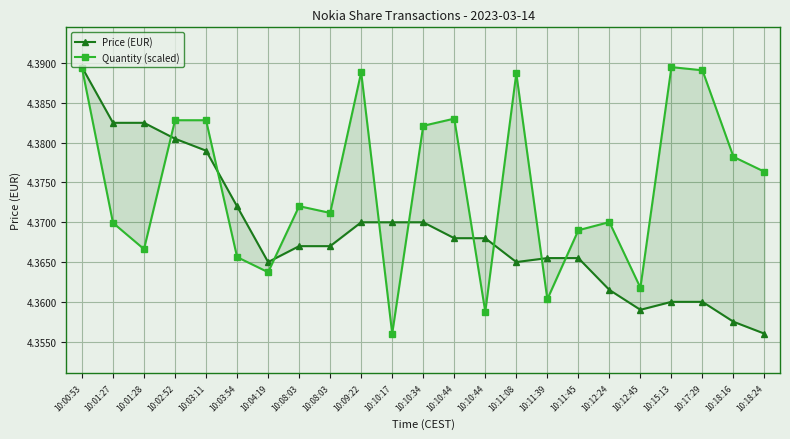

At which category does Quantity (scaled) reach its first local peak?

10:08:03